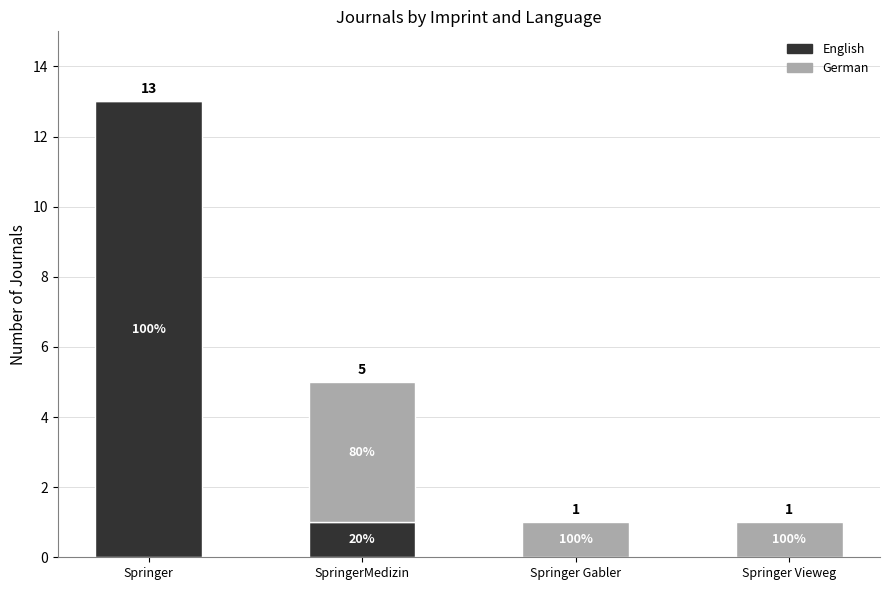

Does the chart contain stacked bars?

Yes